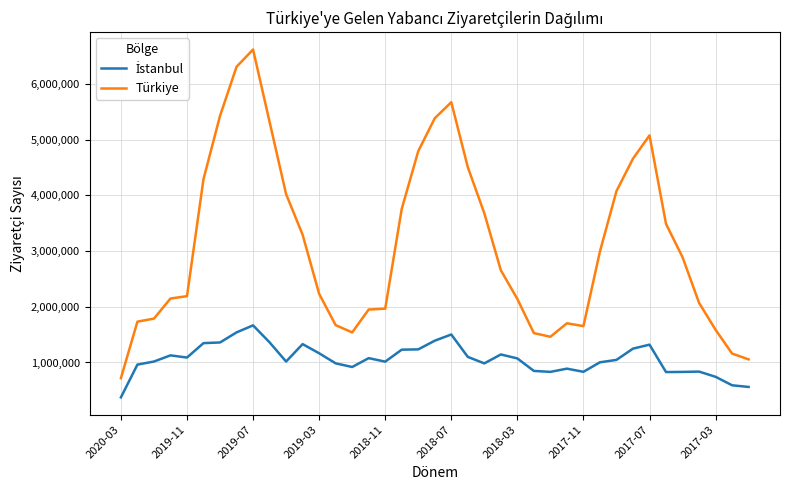

What is the difference between the maximum and minimum values in the Türkiye series?

5899283